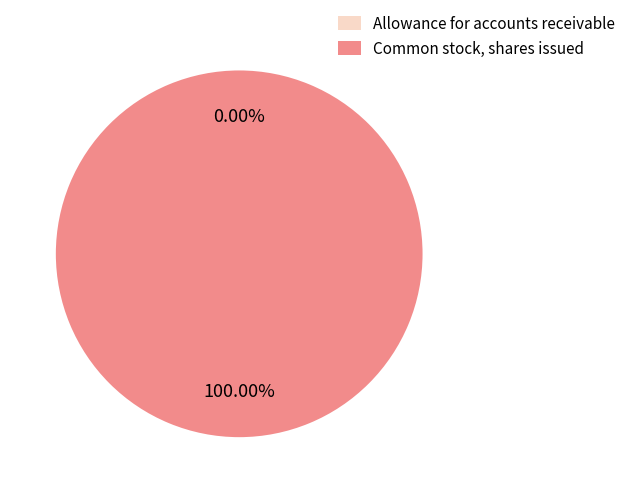

Is there any slice that represents more than half of the pie?

Yes